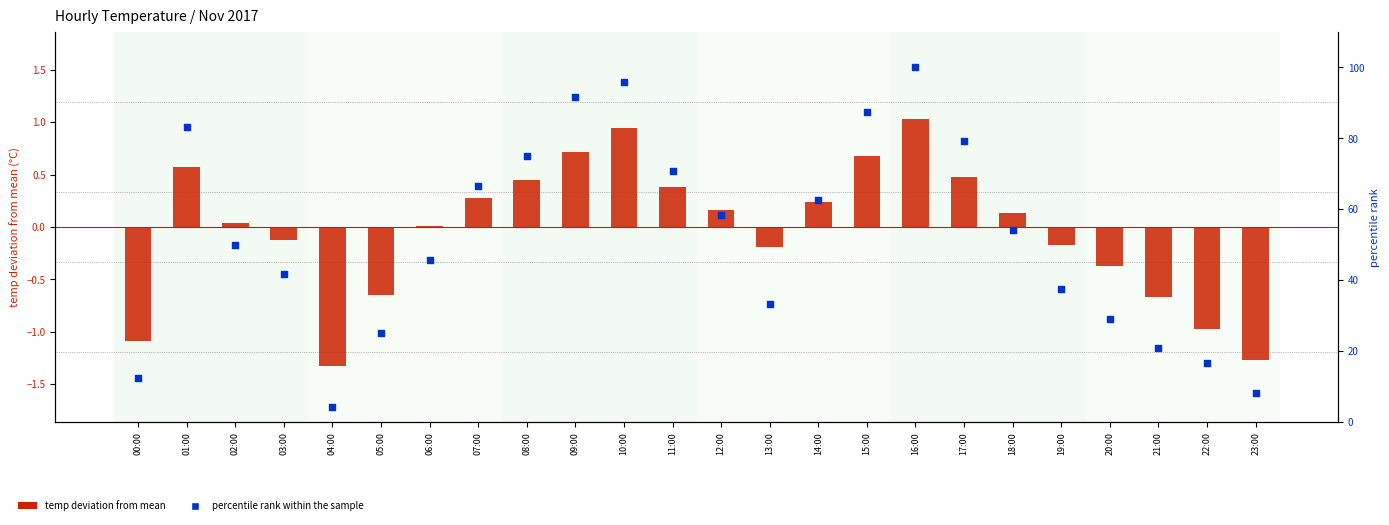

At which category is the sum across all series the highest?

16:00